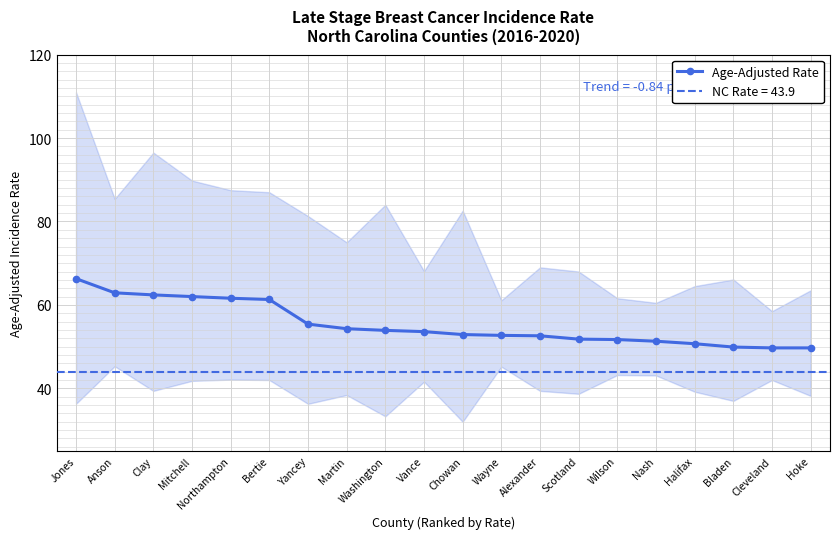

At which label does the data first exceed 53?

Jones